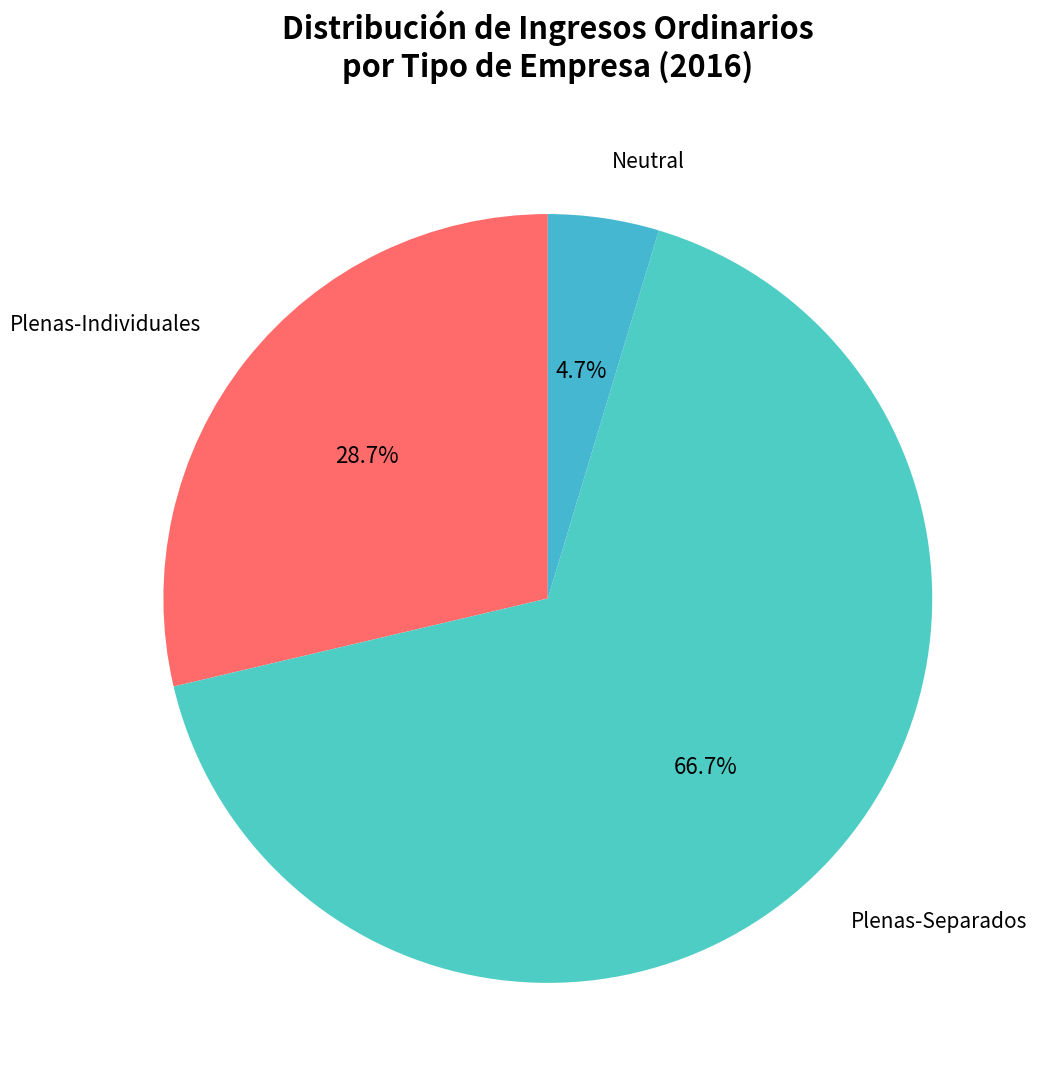

Which has a higher value, Plenas-Separados or Plenas-Individuales?

Plenas-Separados